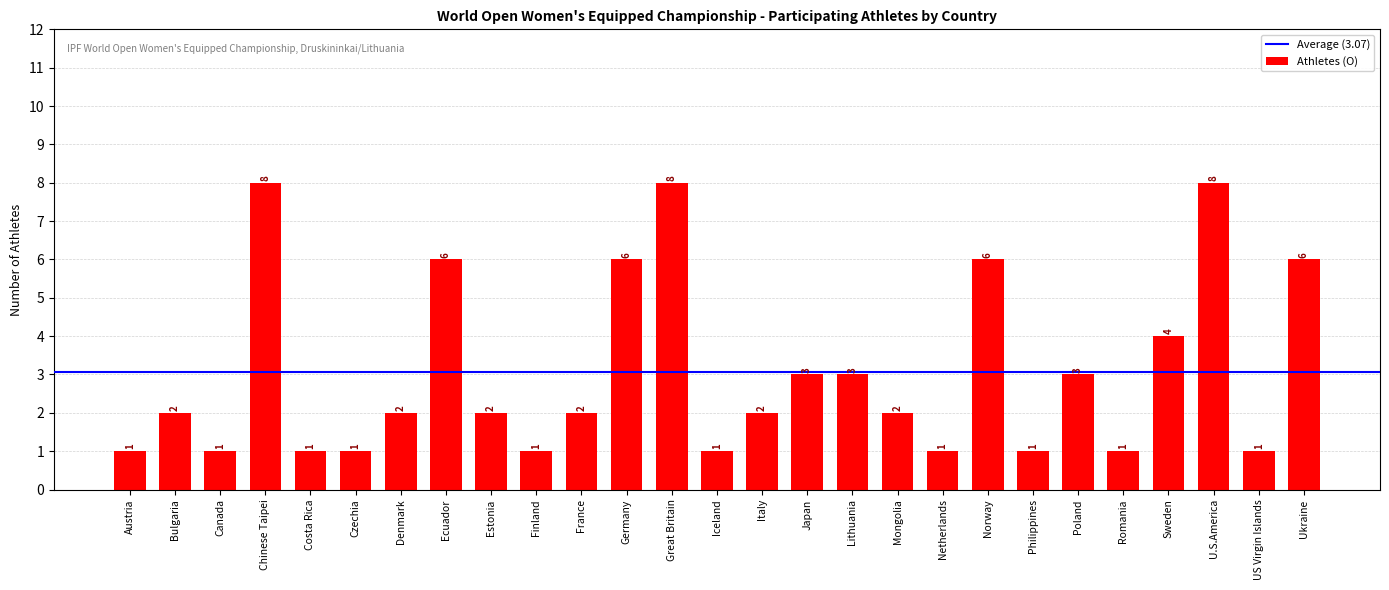

Does the chart contain stacked bars?

No